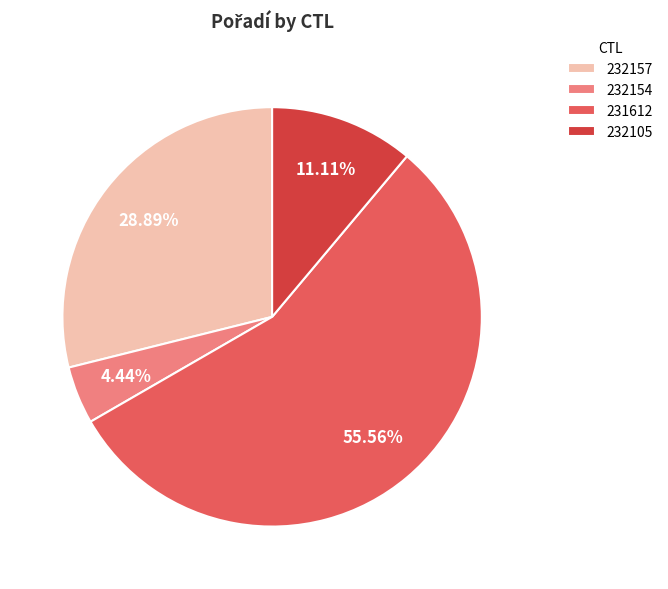

How much of the chart is everything except 232105?

88.9%